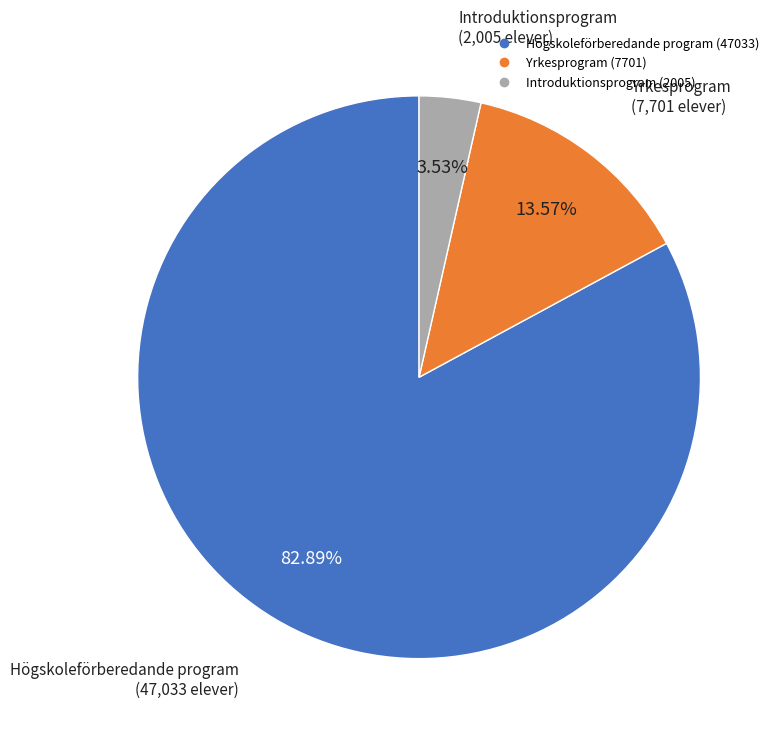

The Yrkesprogram slice represents 14% of the pie. True or false?

True